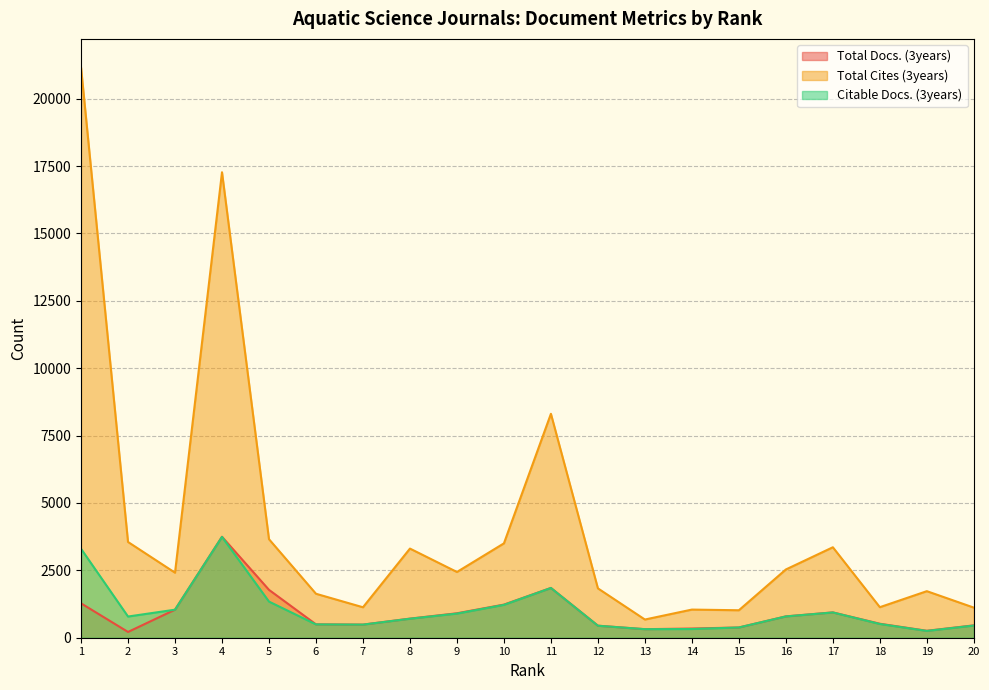

Between 3 and 12, which series saw the biggest shift?

Citable Docs. (3years)